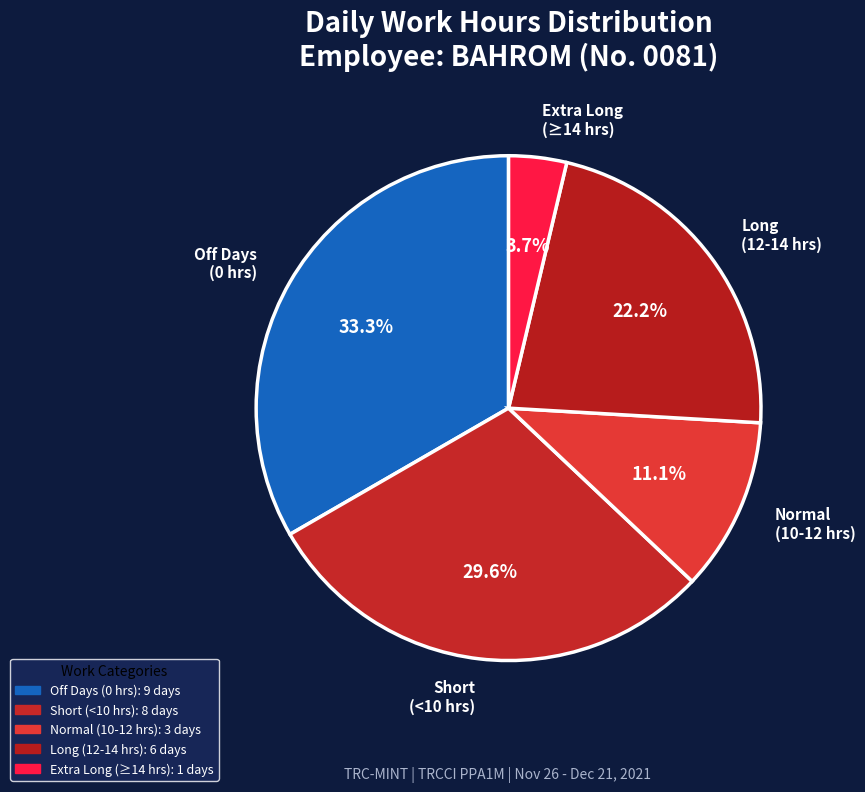

What percentage is NOT represented by Long (12-14 hrs)?

77.8%